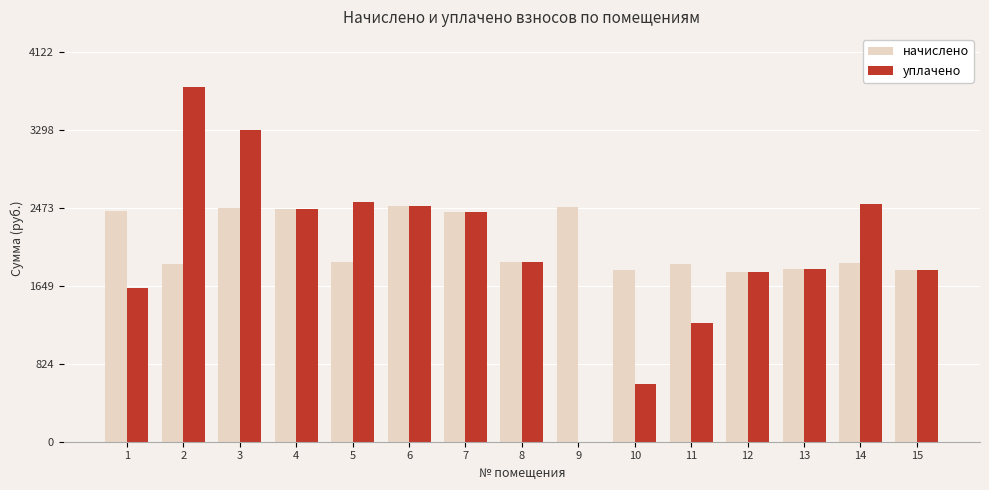

What is the sum of all начислено values?

31479.7